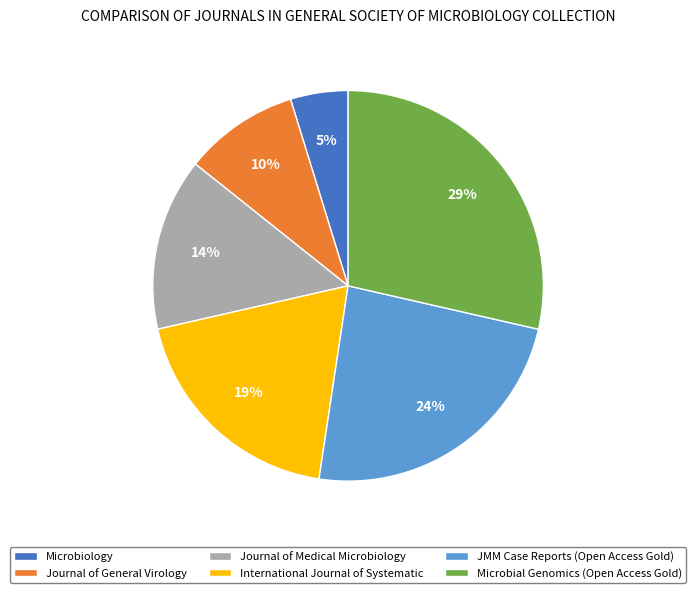

To the nearest percent, what percentage of the pie is Microbiology?

5%